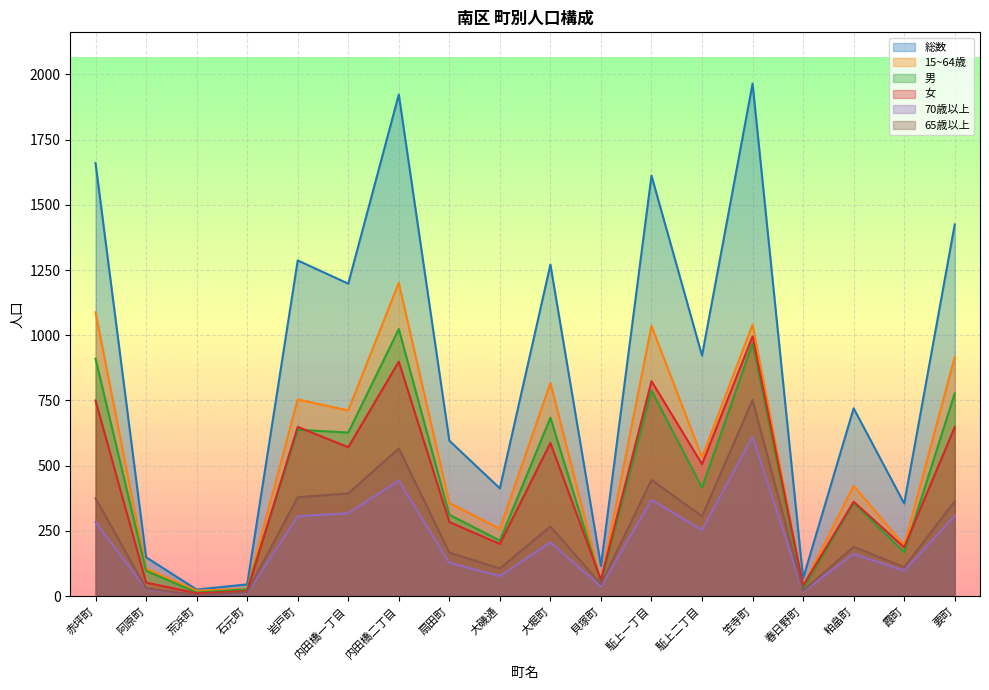

How many lines are shown in the chart?

6